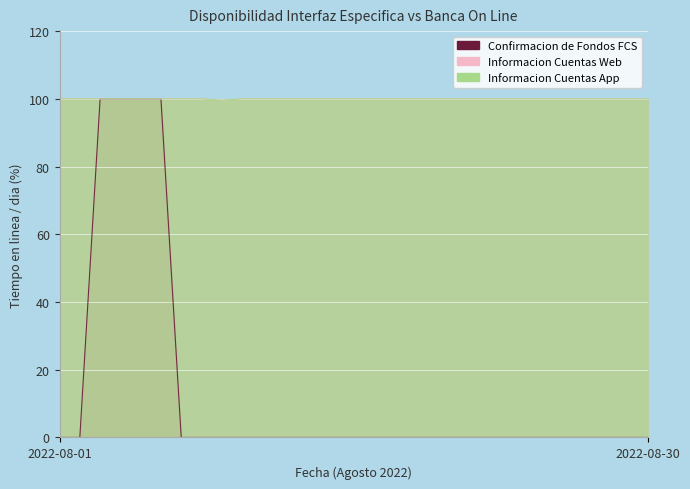

True or false: Informacion Cuentas App and Informacion Cuentas Web intersect in this chart.

False